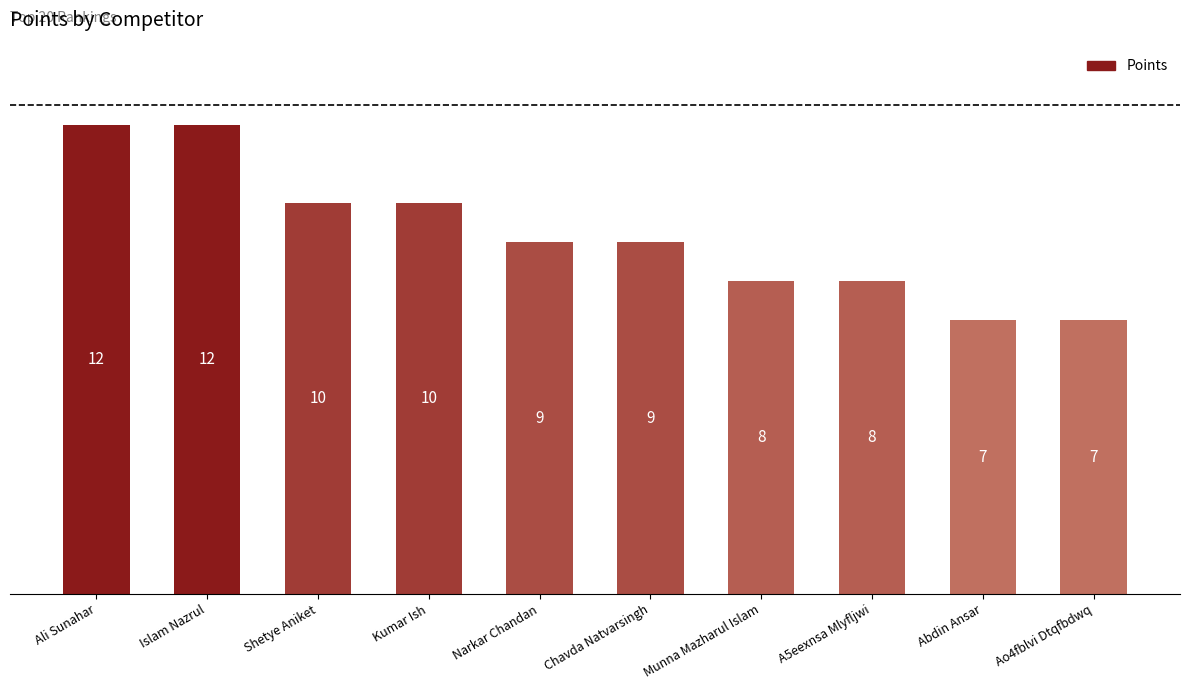

Reading right to left, transcribe all the data shown in this chart.

7	7	8	8	9	9	10	10	12	12